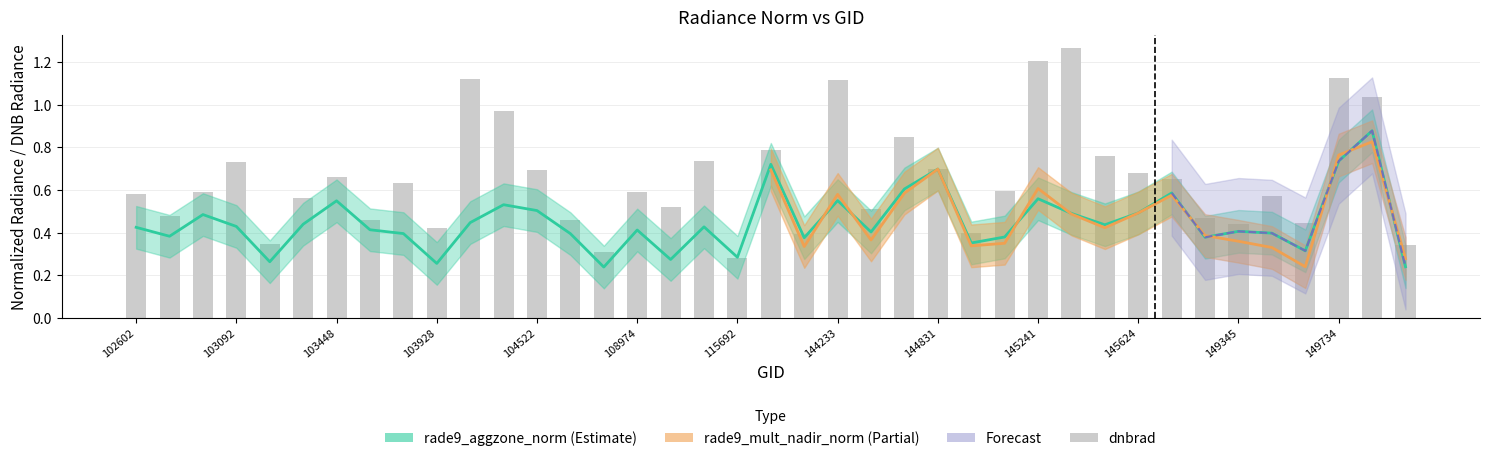

What is the sum of the dnbrad values at 149345 and 103211?

0.8